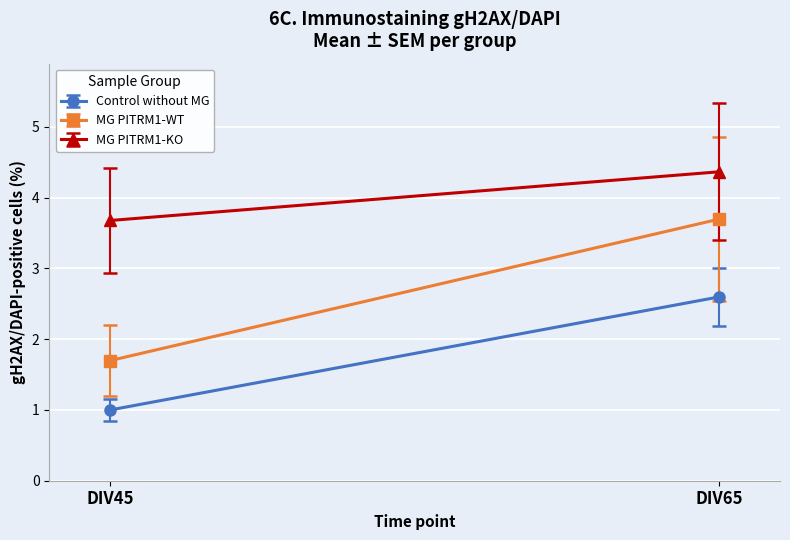

Which series has the largest total across all categories?

MG PITRM1-KO